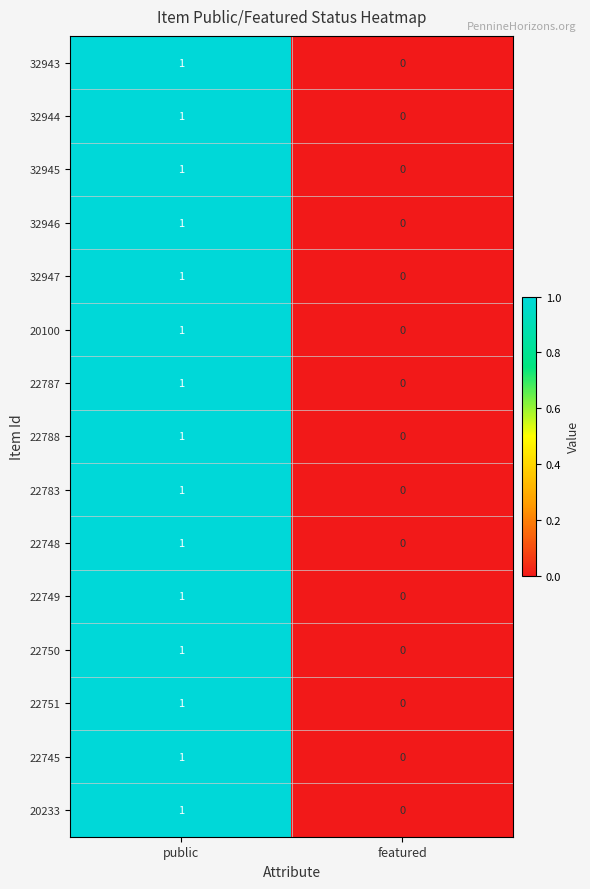

Reading right to left, extract all data points from this chart.

32943: featured=0	public=1
32944: featured=0	public=1
32945: featured=0	public=1
32946: featured=0	public=1
32947: featured=0	public=1
20100: featured=0	public=1
22787: featured=0	public=1
22788: featured=0	public=1
22783: featured=0	public=1
22748: featured=0	public=1
22749: featured=0	public=1
22750: featured=0	public=1
22751: featured=0	public=1
22745: featured=0	public=1
20233: featured=0	public=1